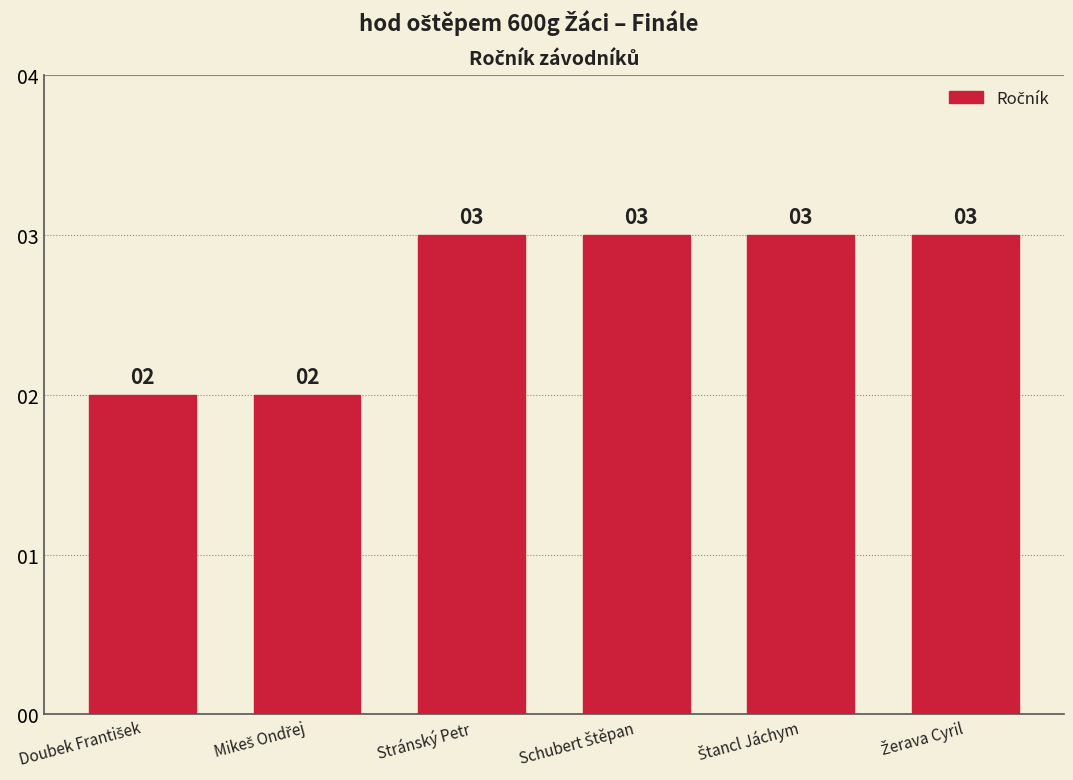

What is the average value?

3